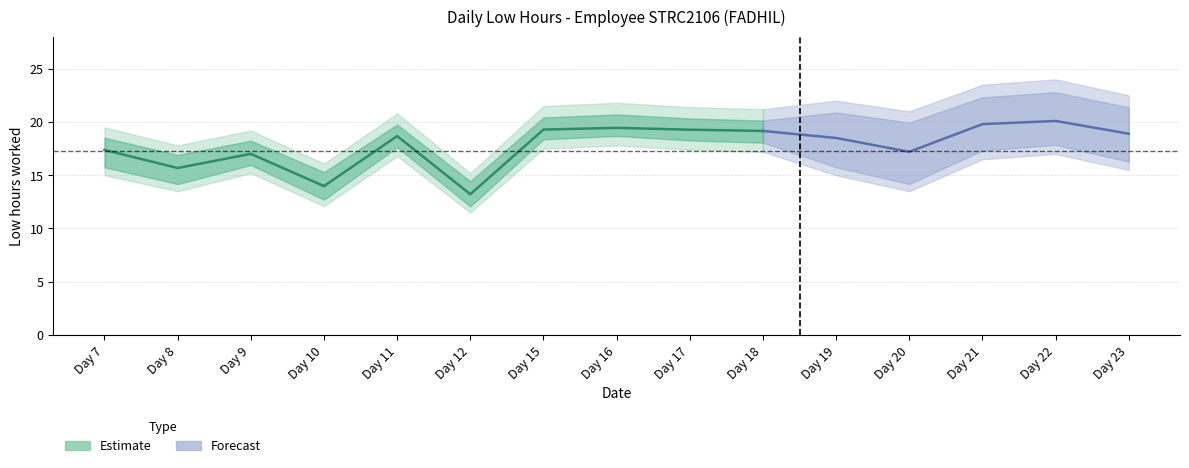

Which has a higher value, Day 22 or Day 19?

Day 22